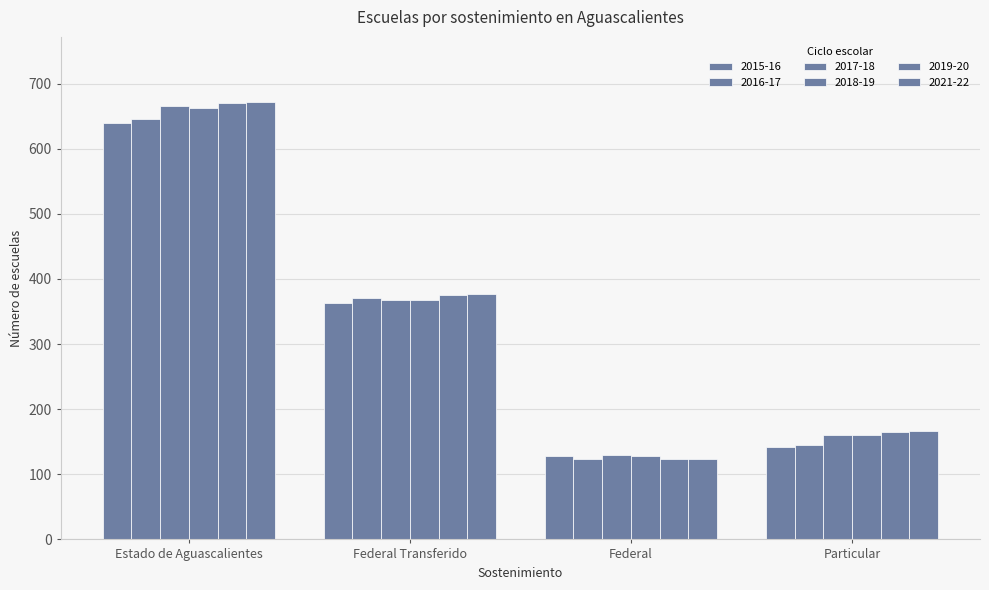

Reading left to right, list all the values displayed in this chart.

2015-16: 640	363	128	142
2016-17: 646	370	124	145
2017-18: 665	368	130	161
2018-19: 663	368	128	161
2019-20: 670	376	123	165
2021-22: 671	377	123	166